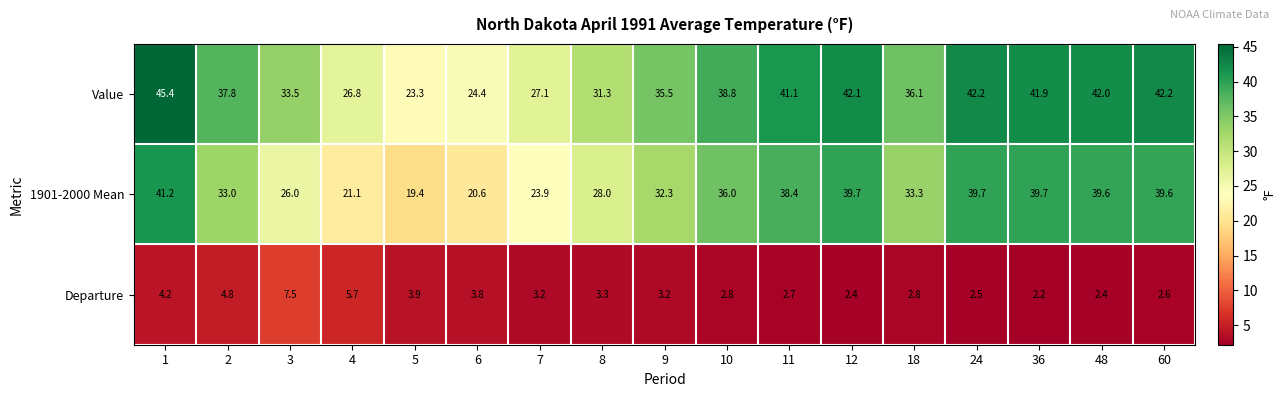

The value of Departure at 48 is 0.5. True or false?

False